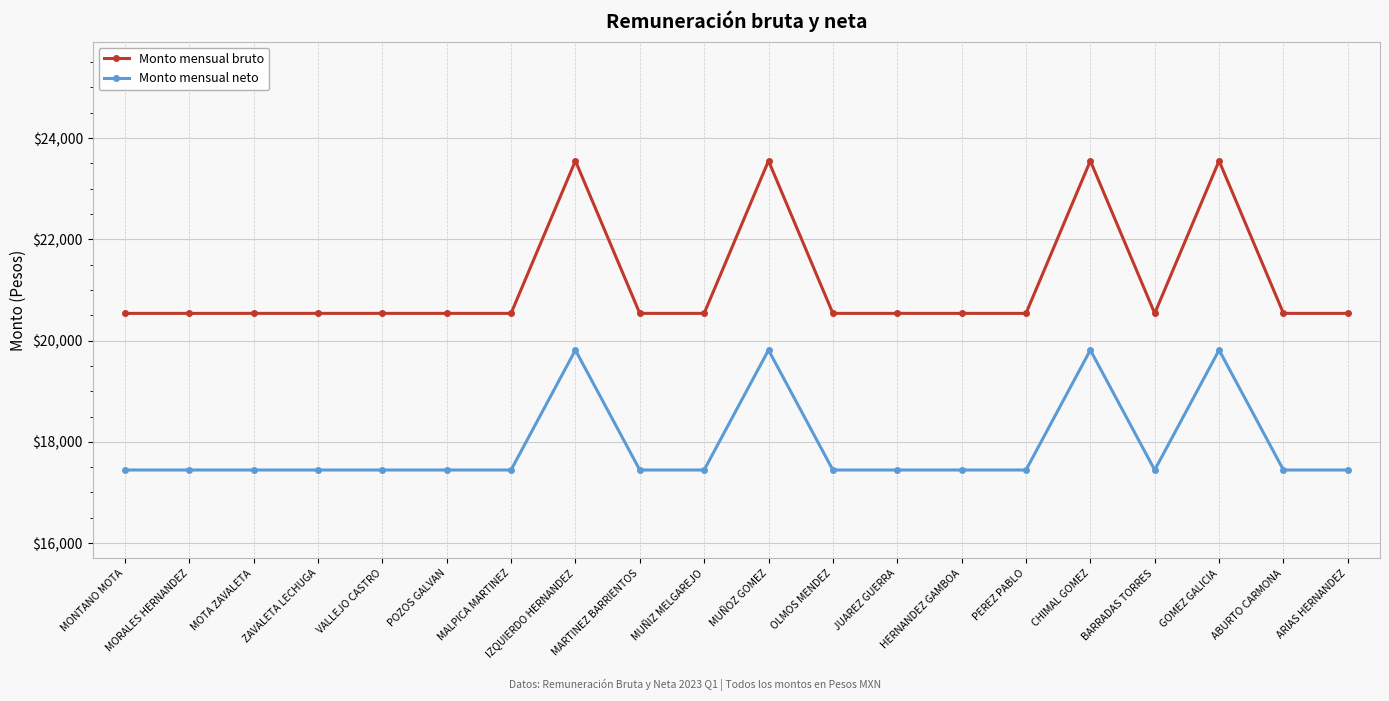

Rank the series by their maximum value, from lowest to highest.

Monto mensual neto, Monto mensual bruto